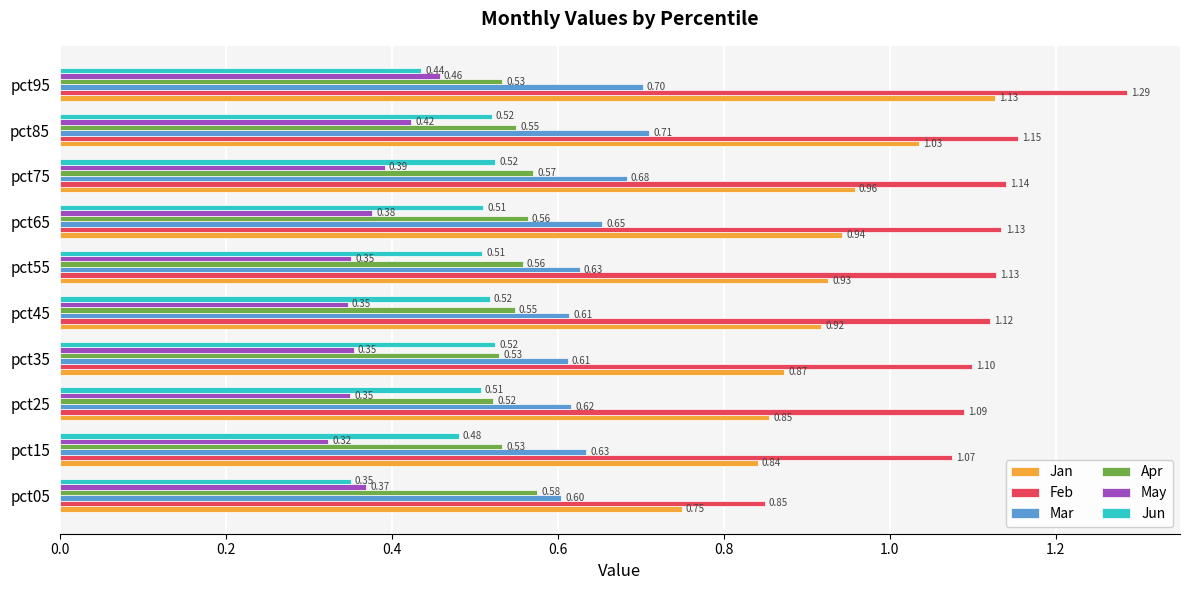

What is the highest value of the Mar series?

0.7